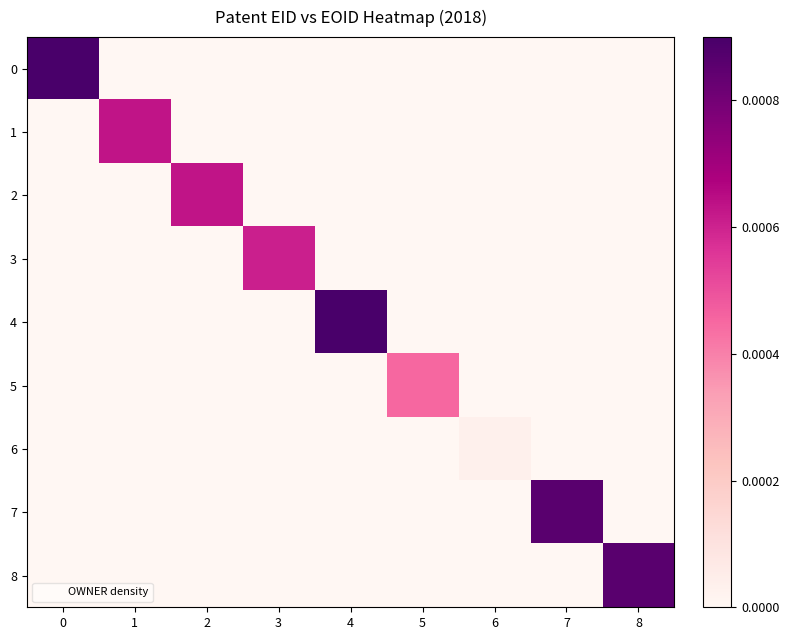

Reading right to left, what are all the values shown in this chart?

0: 8=0.0	7=0.0	6=0.0	5=0.0	4=0.0	3=0.0	2=0.0	1=0.0	0=0.0
1: 8=0.0	7=0.0	6=0.0	5=0.0	4=0.0	3=0.0	2=0.0	1=0.0	0=0.0
2: 8=0.0	7=0.0	6=0.0	5=0.0	4=0.0	3=0.0	2=0.0	1=0.0	0=0.0
3: 8=0.0	7=0.0	6=0.0	5=0.0	4=0.0	3=0.0	2=0.0	1=0.0	0=0.0
4: 8=0.0	7=0.0	6=0.0	5=0.0	4=0.0	3=0.0	2=0.0	1=0.0	0=0.0
5: 8=0.0	7=0.0	6=0.0	5=0.0	4=0.0	3=0.0	2=0.0	1=0.0	0=0.0
6: 8=0.0	7=0.0	6=0.0	5=0.0	4=0.0	3=0.0	2=0.0	1=0.0	0=0.0
7: 8=0.0	7=0.0	6=0.0	5=0.0	4=0.0	3=0.0	2=0.0	1=0.0	0=0.0
8: 8=0.0	7=0.0	6=0.0	5=0.0	4=0.0	3=0.0	2=0.0	1=0.0	0=0.0